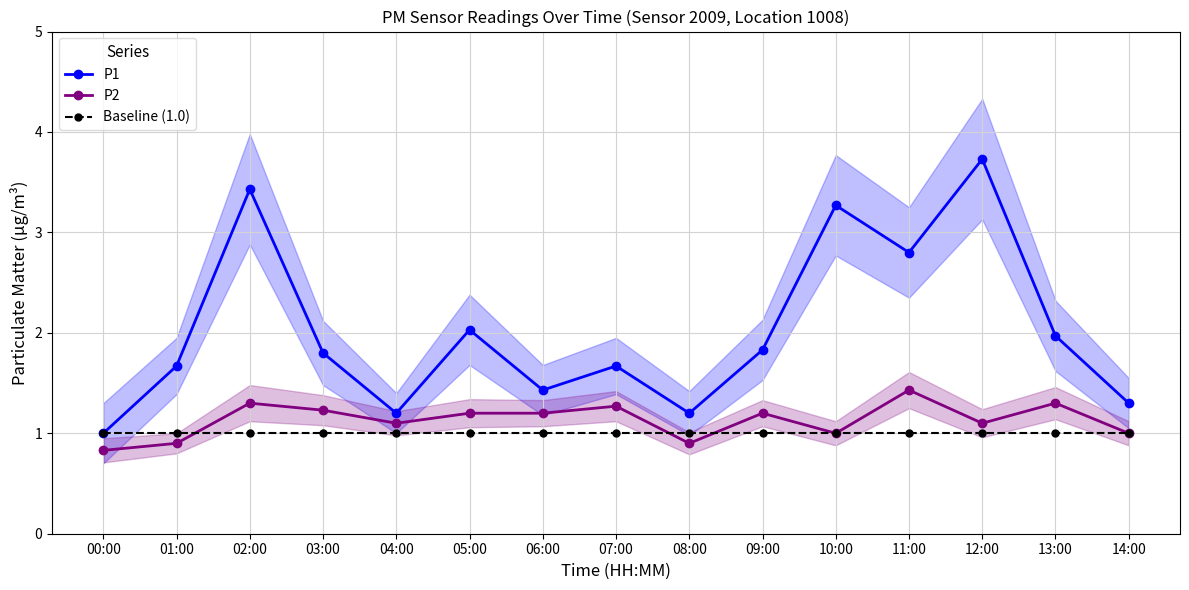

What is the label of the 3rd point from the right?

12:00